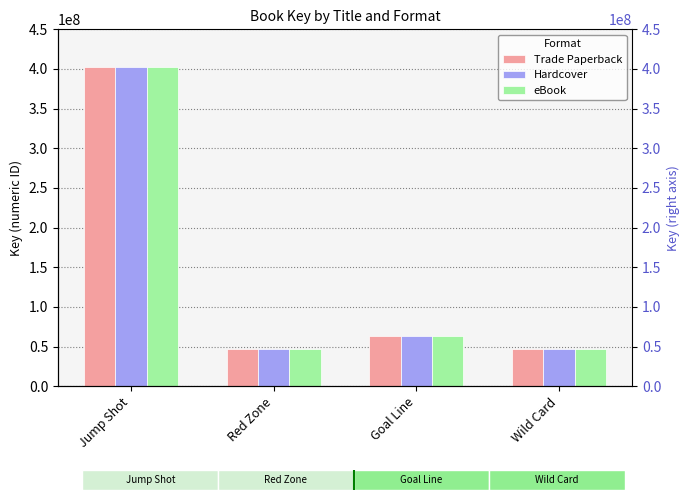

How many groups of bars are there?

4